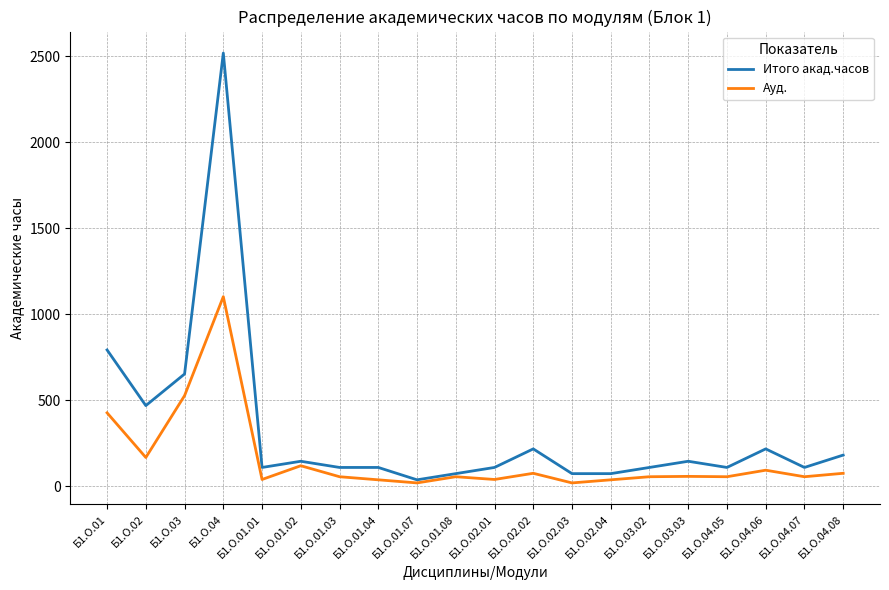

Which category has the highest value in the Итого акад.часов series?

Б1.О.04